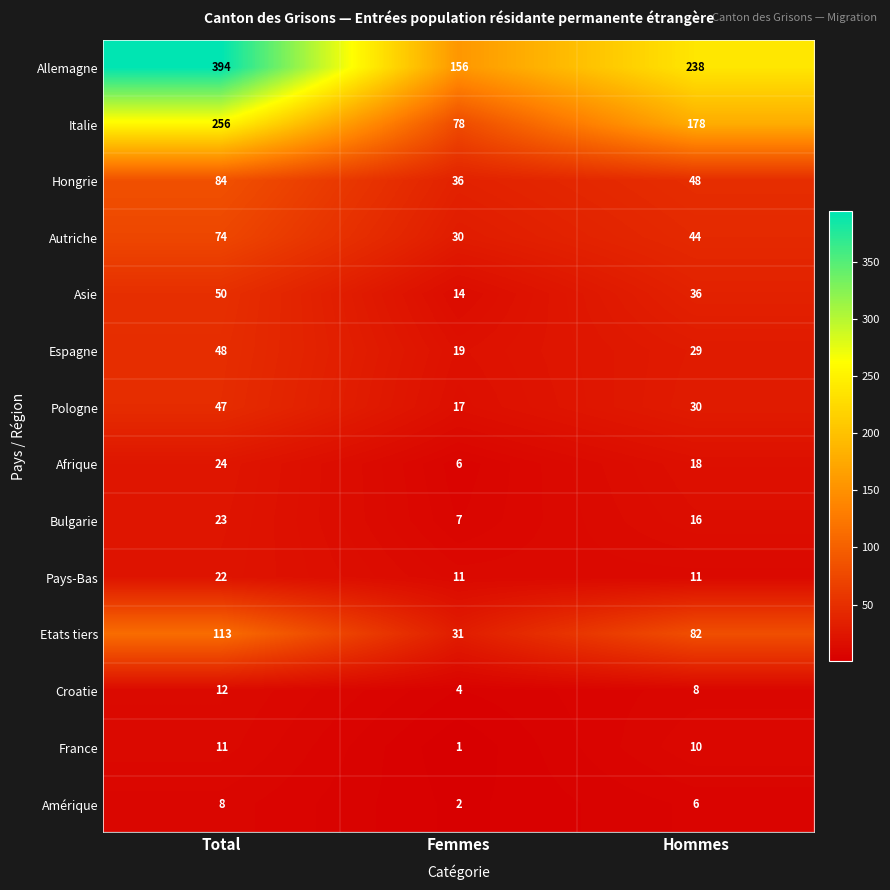

What is the sum of the Pays-Bas values at Total and Hommes?

33